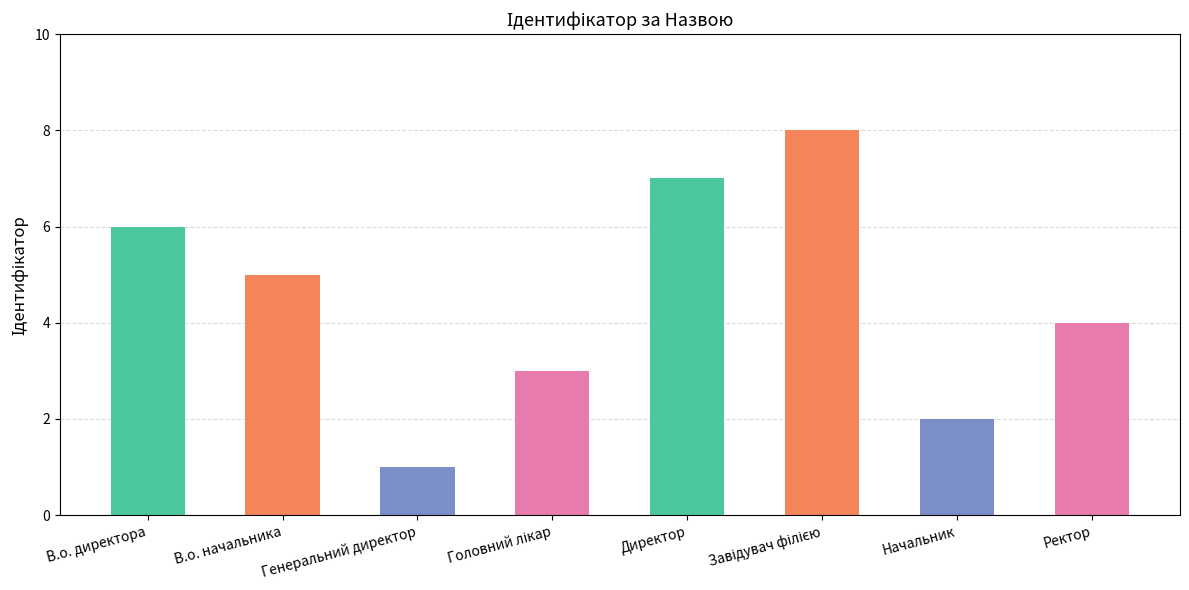

Where does the data first go above 5?

В.о. директора